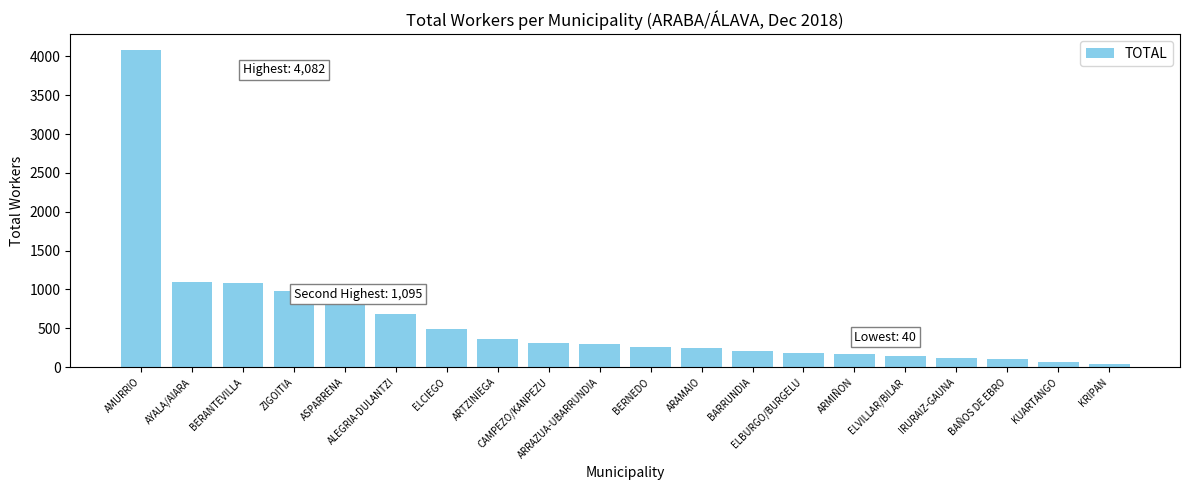

What is the maximum value shown in the chart?

4082